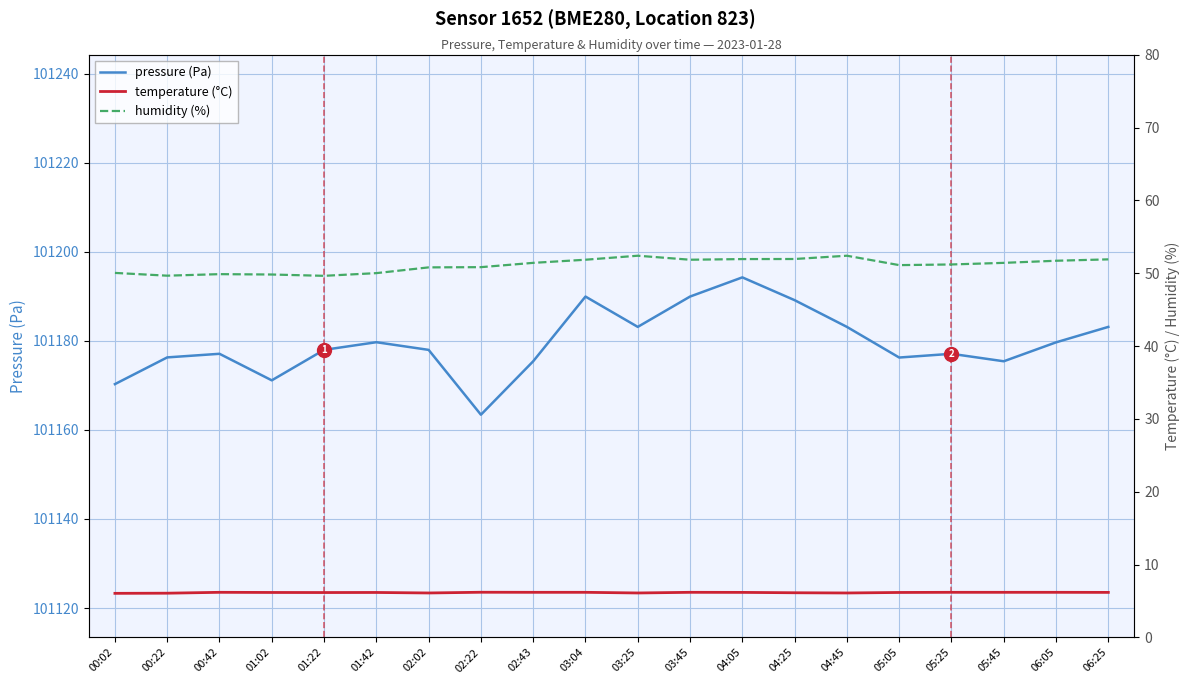

Where is temperature (°C) nearest to the value 6?

00:02